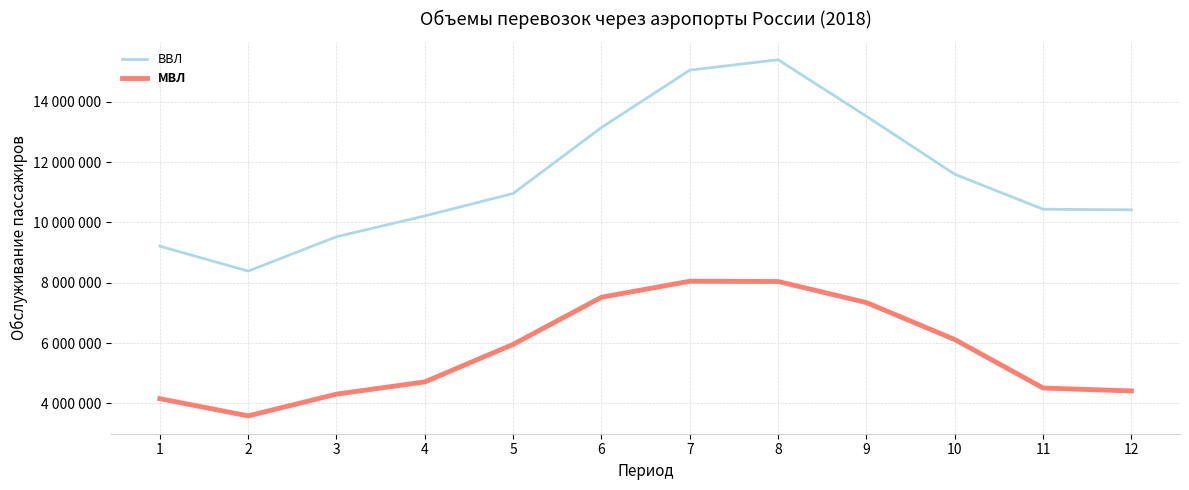

Rank the series by their maximum value, from highest to lowest.

ВВЛ, МВЛ